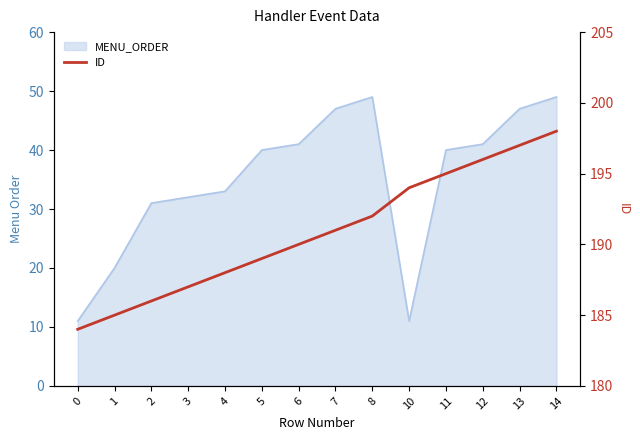

True or false: the data has more than 2 interior local peaks.

False